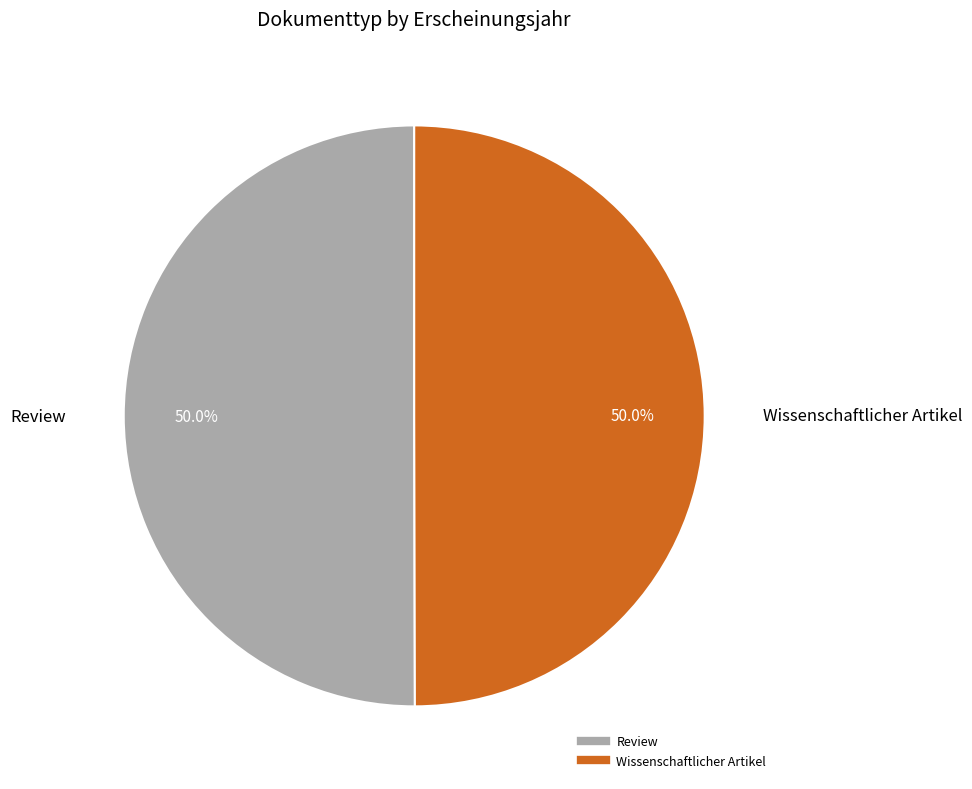

How many slices are in this pie chart?

2